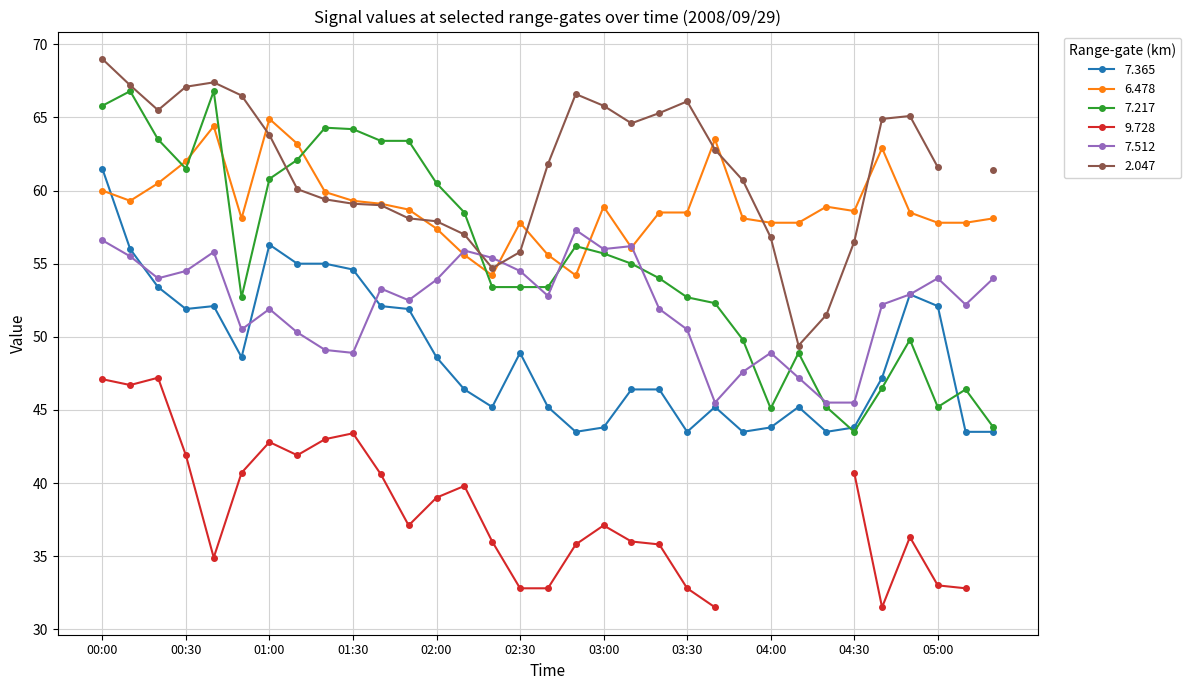

True or false: 7.217 has more than 1 interior local peaks.

True